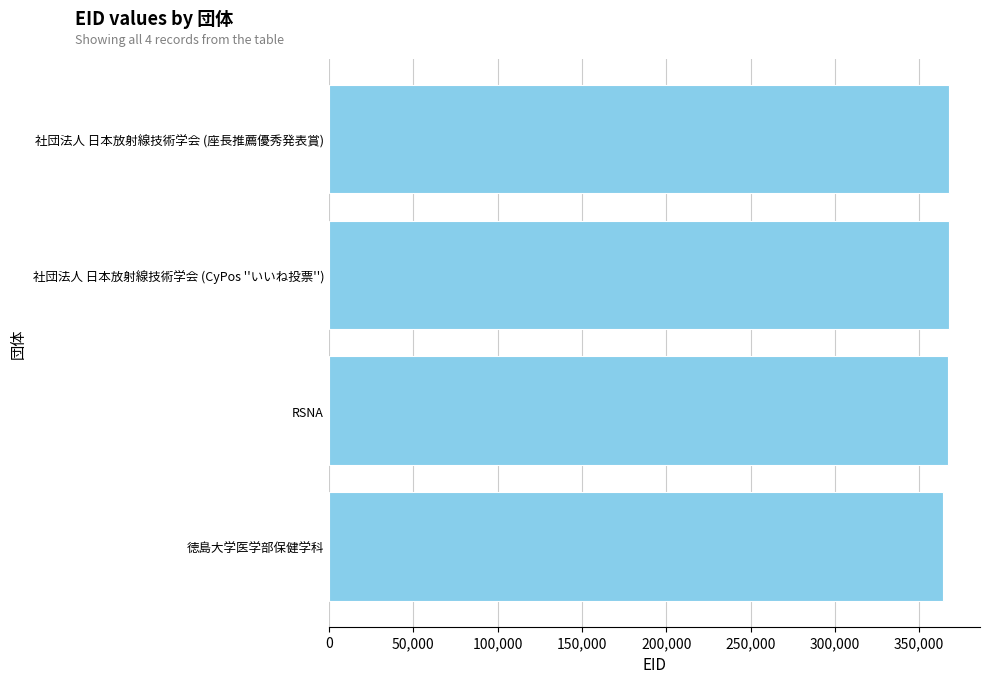

What value does the data have at 社団法人 日本放射線技術学会 (座長推薦優秀発表賞)?

367699